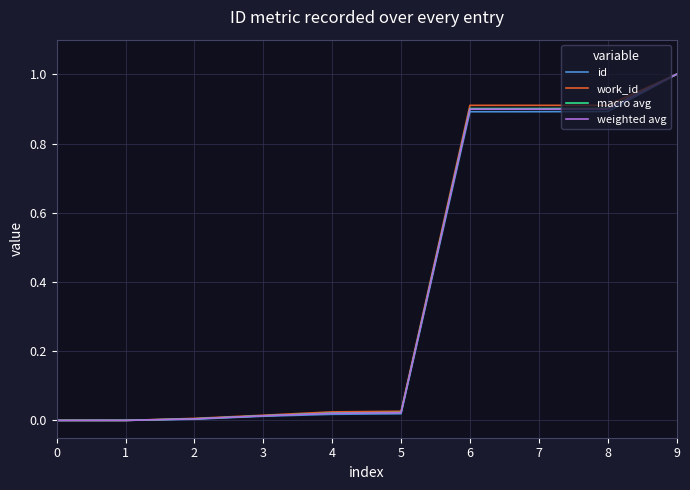

What are all the series names shown in the legend?

id, work_id, macro avg, weighted avg